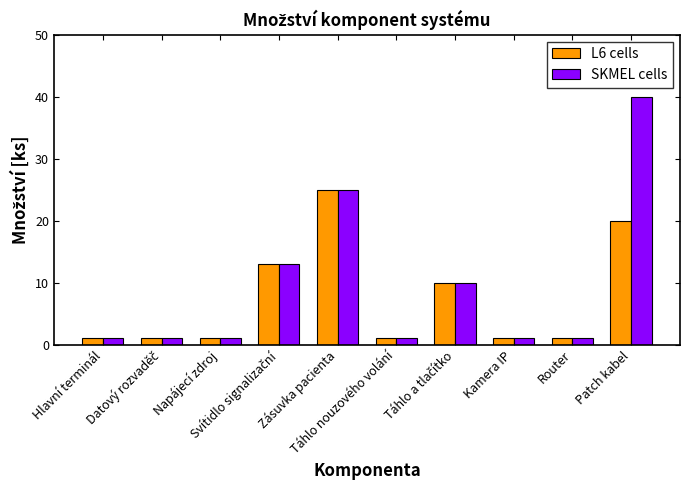

At which category is the sum across all series the highest?

Patch kabel